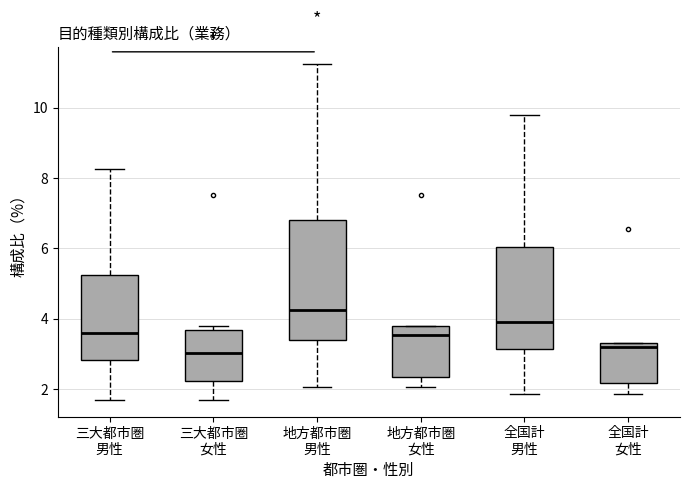

Which box is the tallest, from its lower edge to its upper edge?

地方都市圏 男性